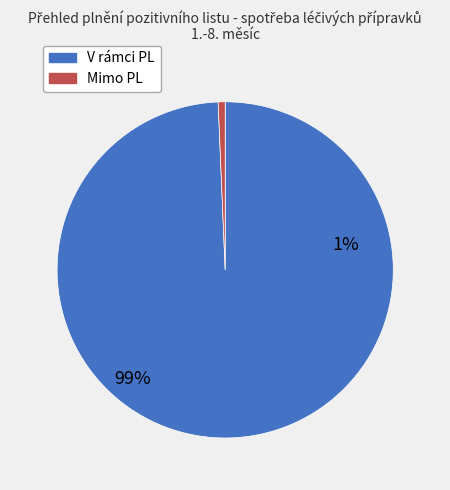

Does Mimo PL (Kč) account for over 50% of the chart?

No